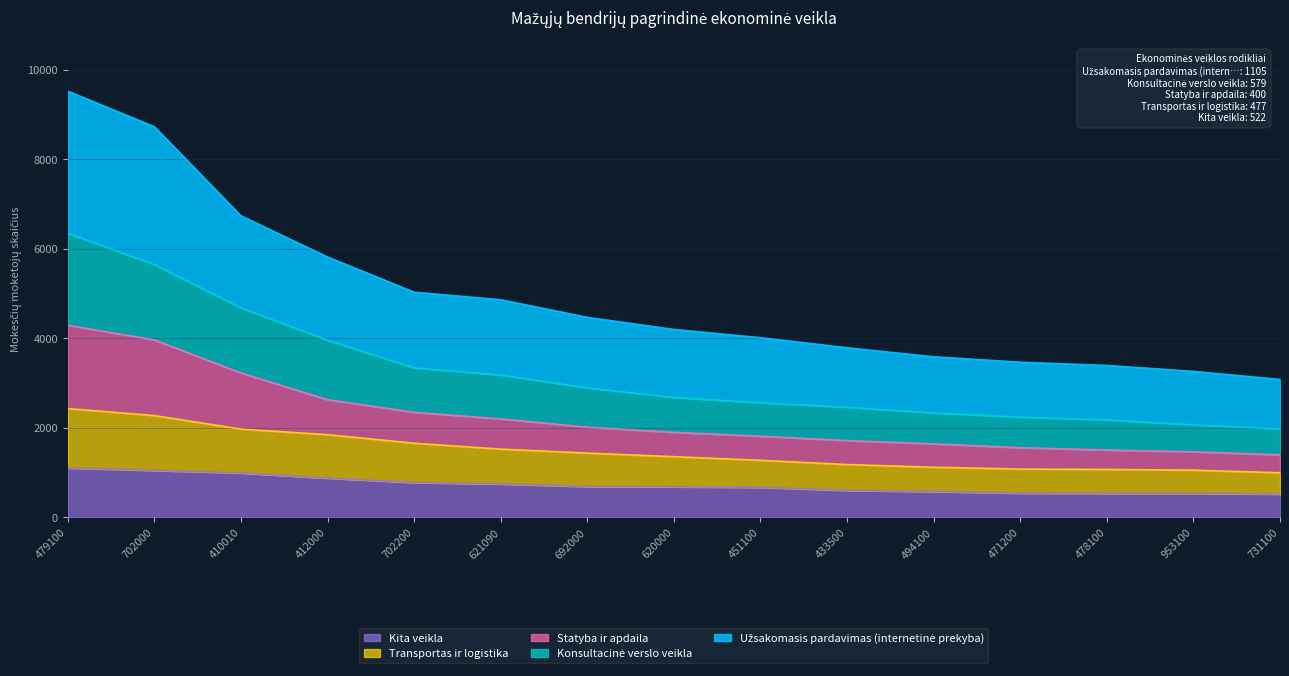

Which label corresponds to the largest value in the chart?

479100